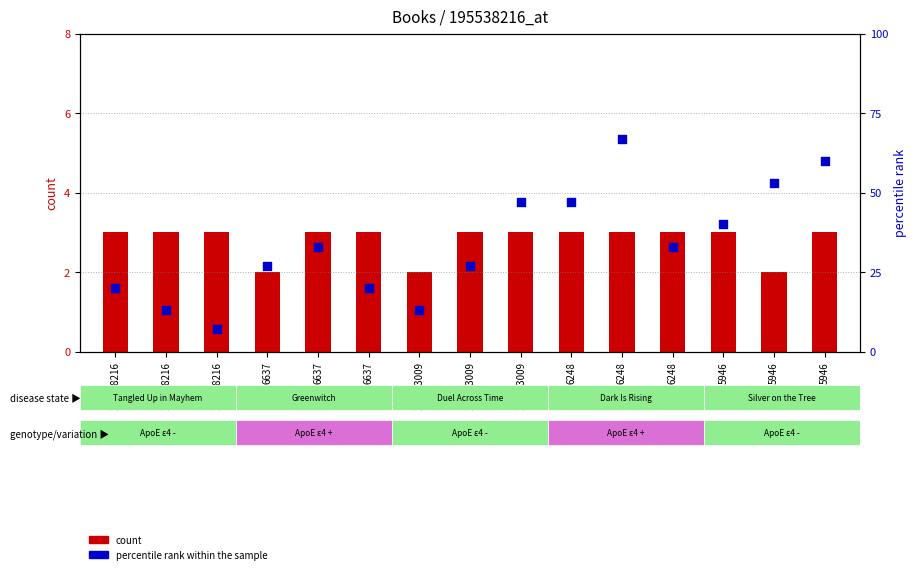

What are all the series names shown in the legend?

count, percentile rank within the sample